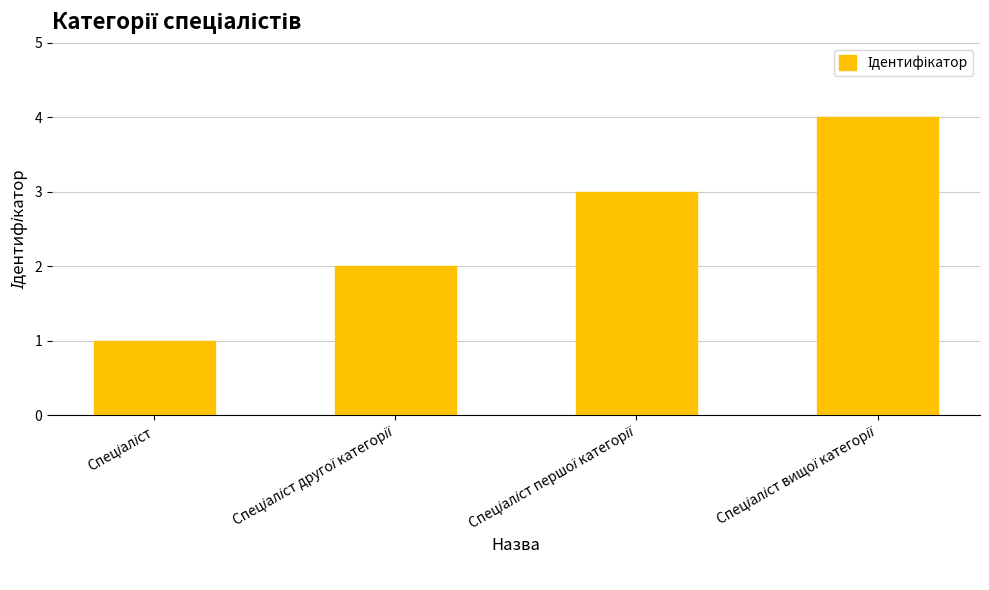

What is the sum of all values?

10